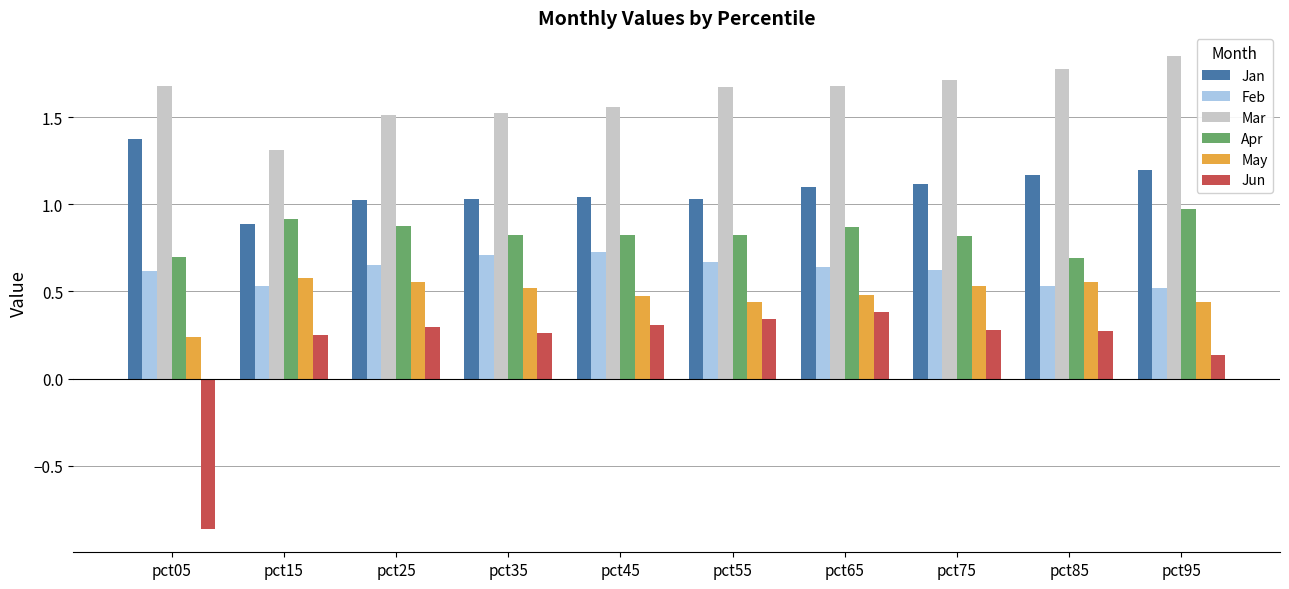

True or false: May has a value of 0.8 at pct45.

False